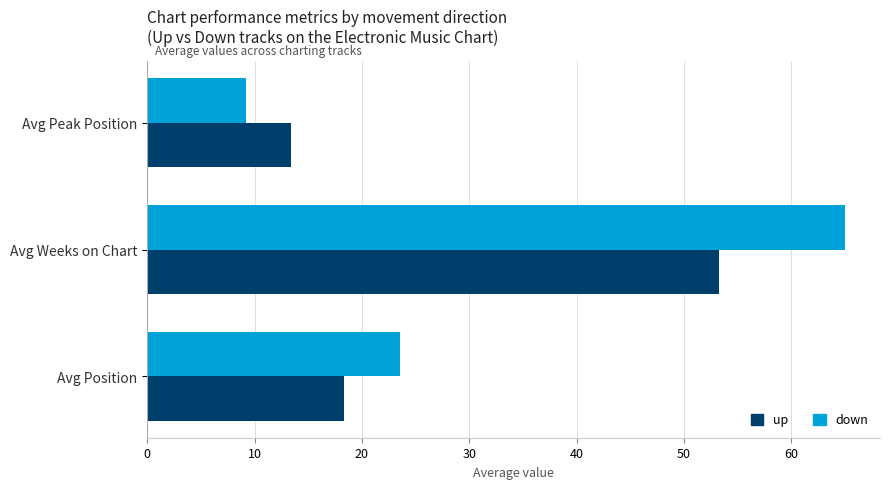

List the series in order of their overall mean, highest first.

down, up